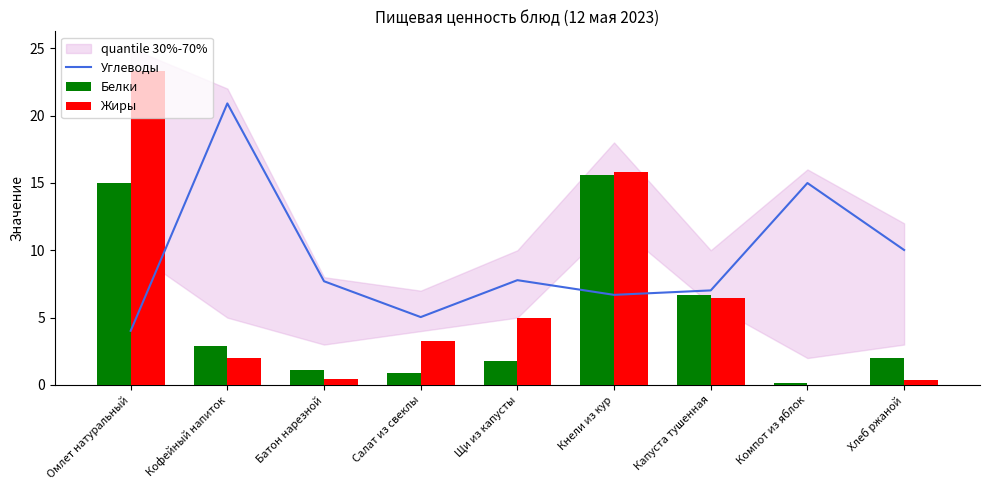

Rank the series at Кофейный напиток from lowest to highest value.

Жиры, Белки, Углеводы